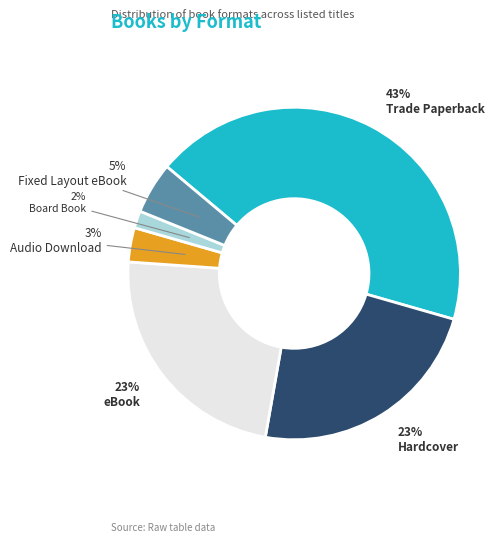

To the nearest percent, what is the average slice percentage?

17%